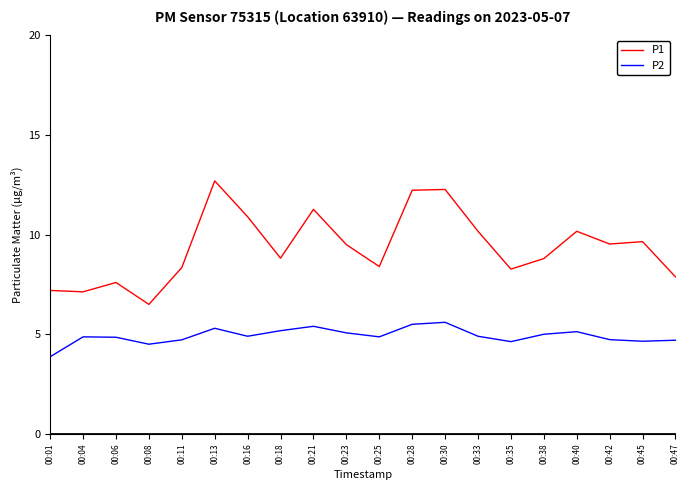

True or false: P1 and P2 cross at least once.

False